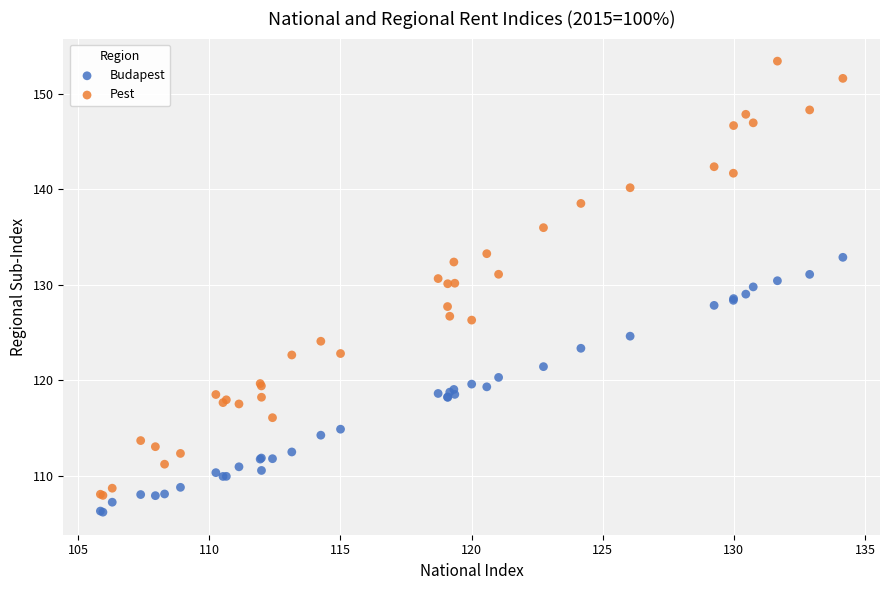

Which series reaches the minimum Y coordinate?

Budapest